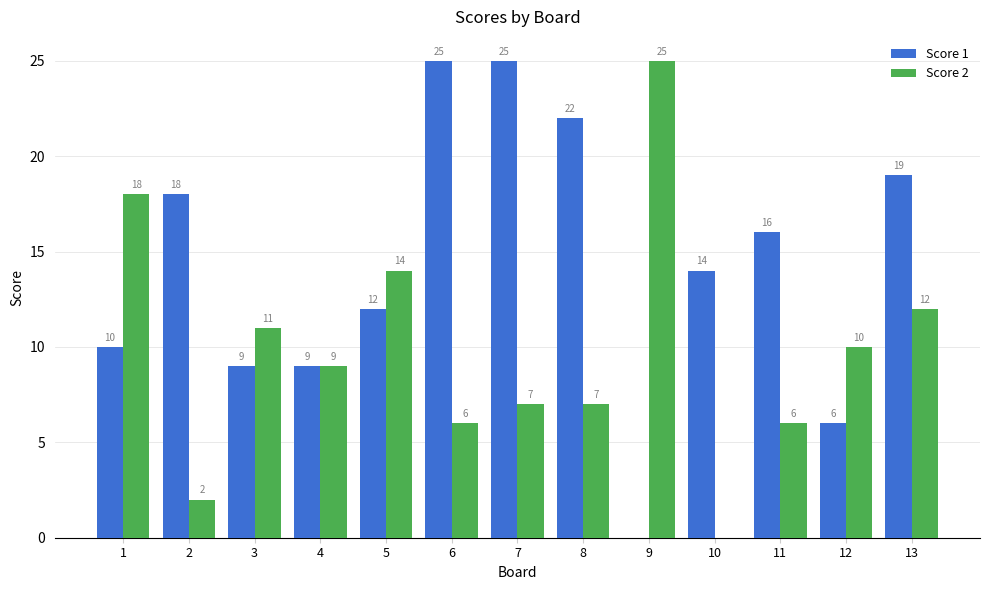

The Score 2 series shows 6 at 6. True or false?

True